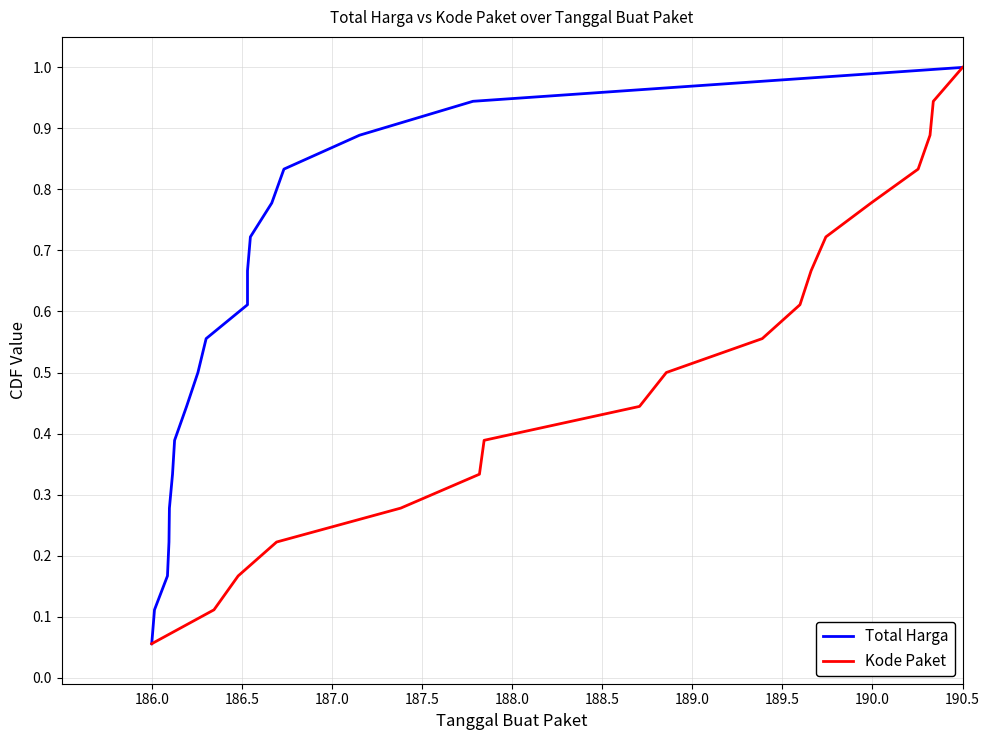

At which label does Kode Paket reach its minimum?

186.0